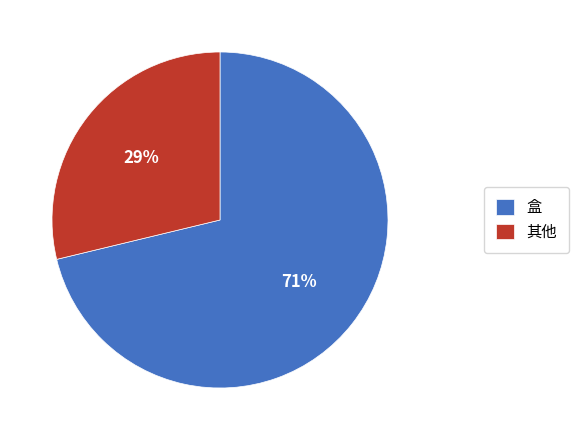

How many segments does this pie chart have?

2